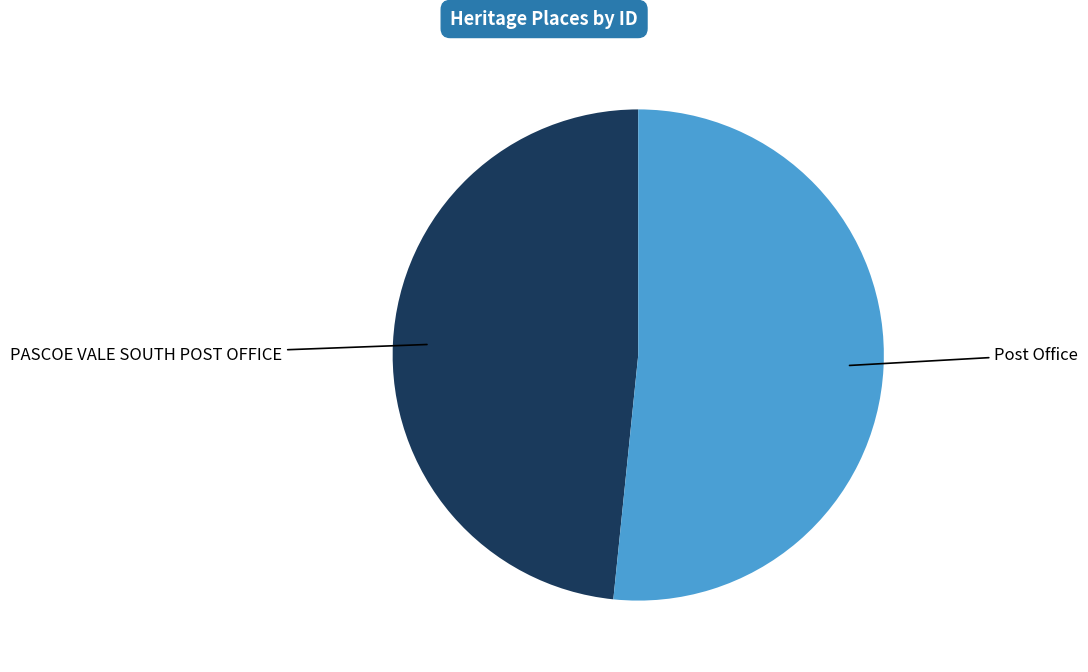

Do Post Office and PASCOE VALE SOUTH POST OFFICE together represent more than half of the pie?

Yes